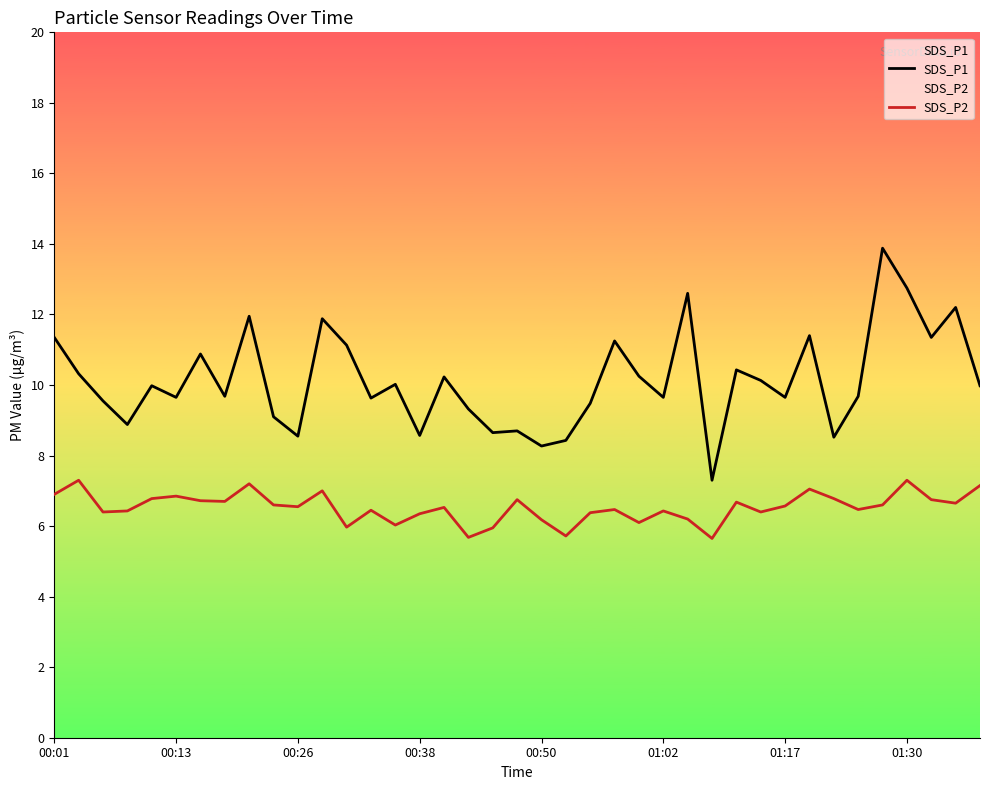

List the series in order of their peak value, highest first.

SDS_P1, SDS_P2